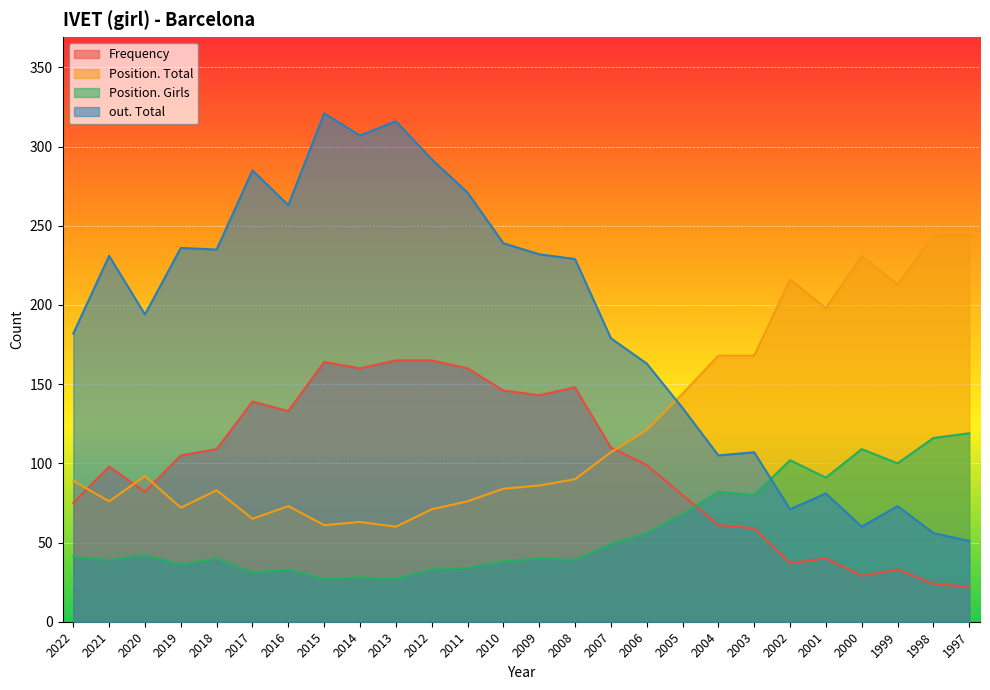

Between which two adjacent categories do Frequency and Position. Girls first intersect?

2005 and 2004